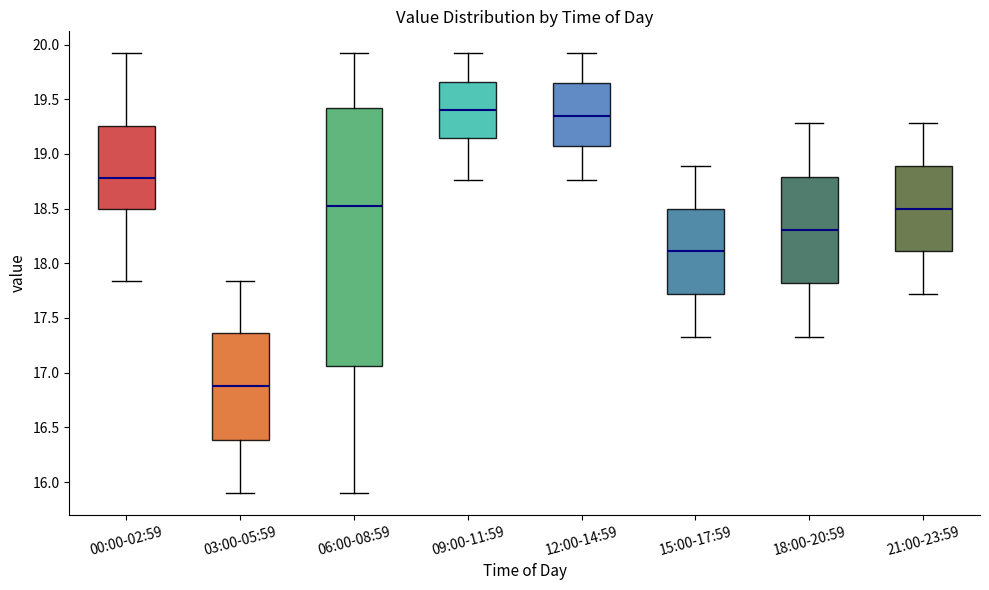

Which box is the tallest, from its lower edge to its upper edge?

06:00-08:59